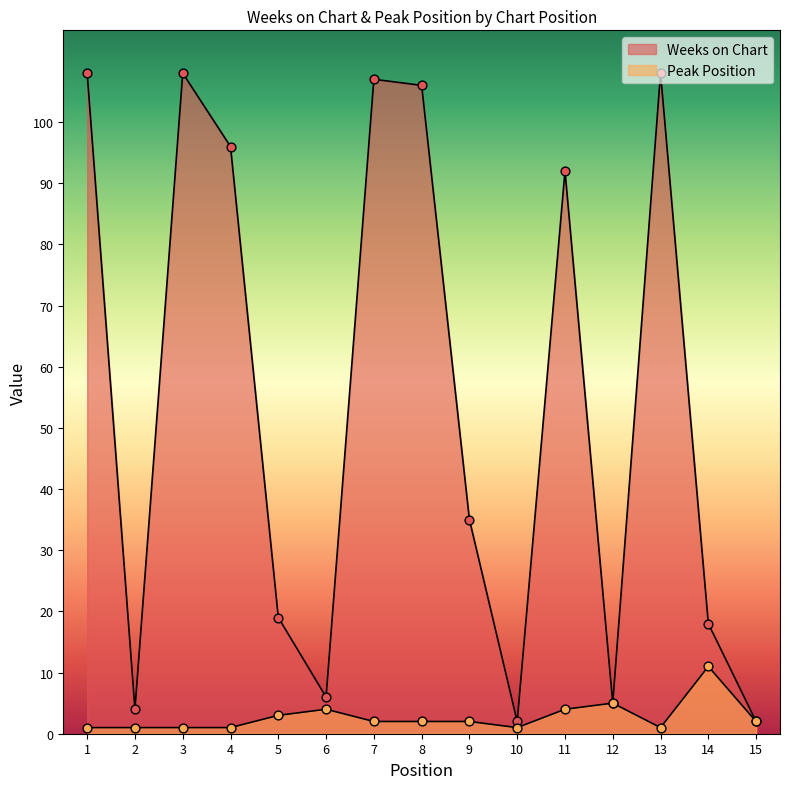

At how many categories does at least one series exceed 42?

7